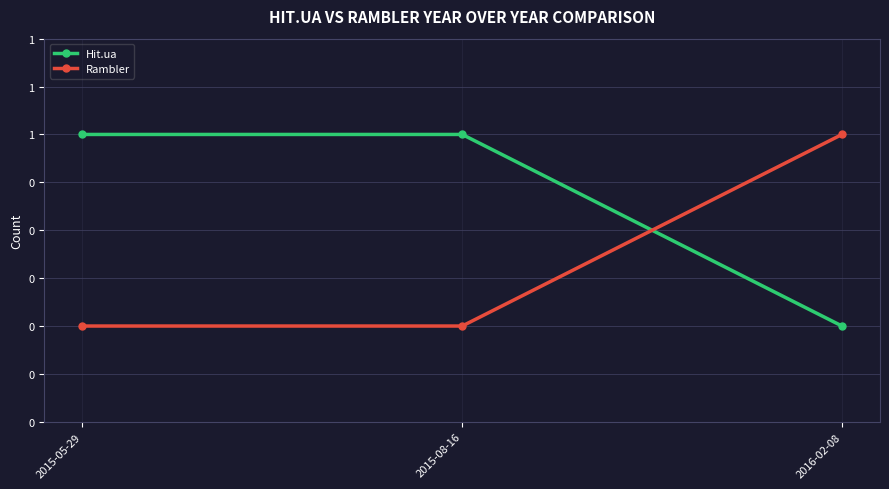

At how many categories does at least one series exceed 0?

3